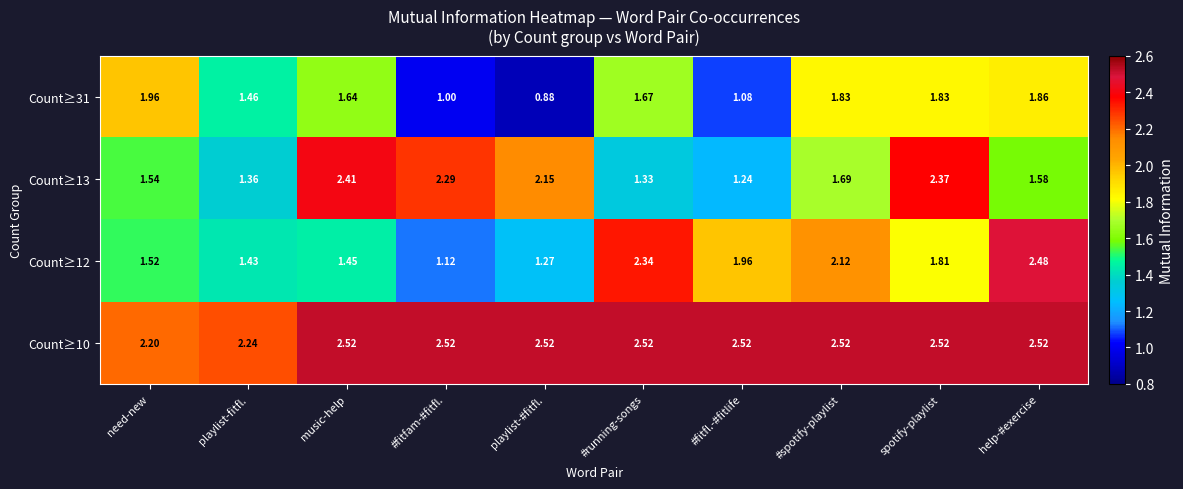

Rank the categories by Count≥13 value from lowest to highest.

#fitfl.-#fitlife, #running-songs, playlist-fitfl., need-new, help-#exercise, #spotify-playlist, playlist-#fitfl., #fitfam-#fitfl., spotify-playlist, music-help